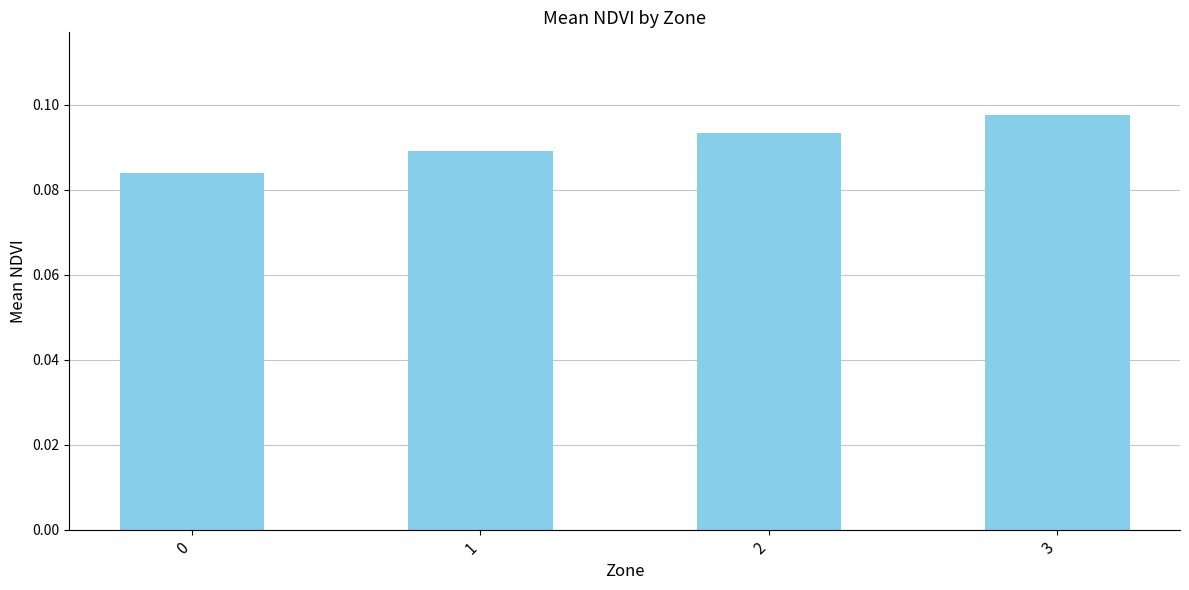

Rank the categories by value from lowest to highest.

0, 1, 2, 3